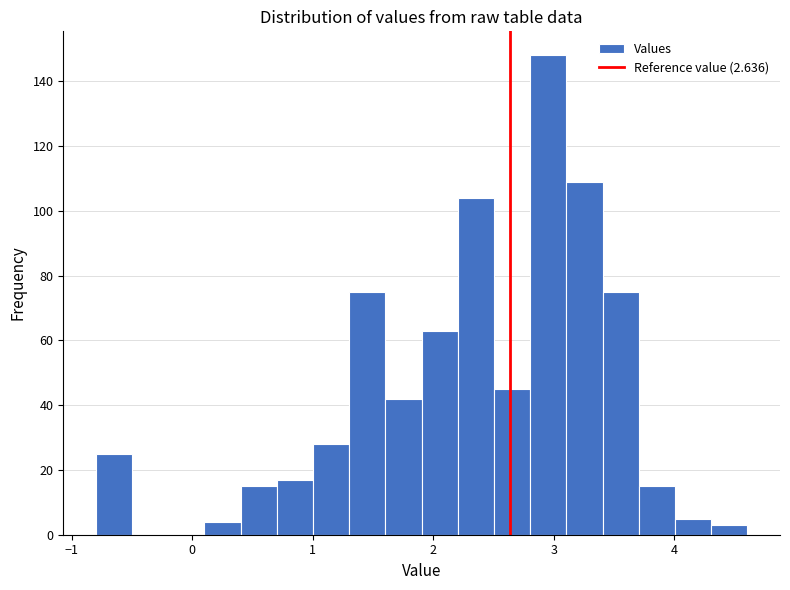

Read against the x-axis, roughly where is the centre of the tallest bar?

3.0